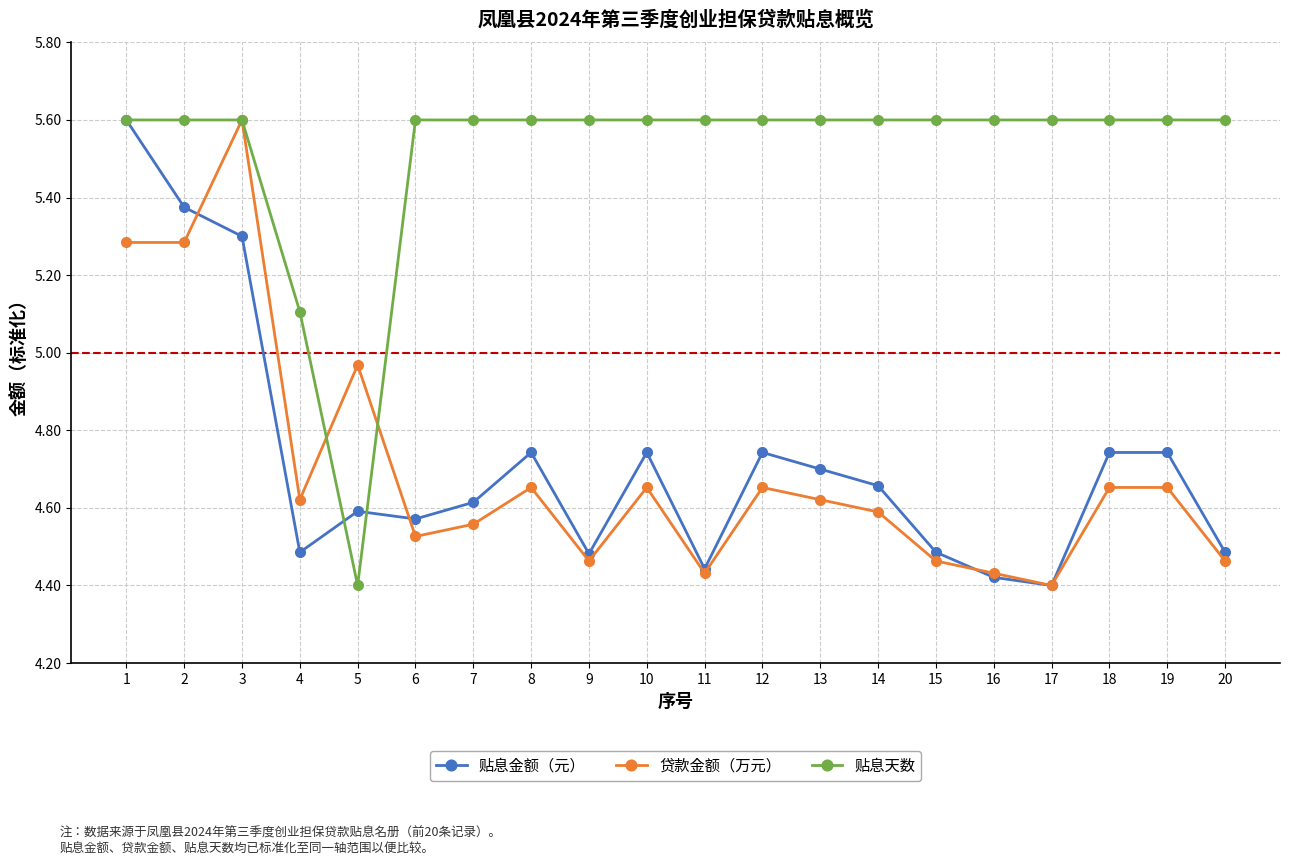

What is the value of the 贷款金额（万元） point at the 2nd from the left?

5.3